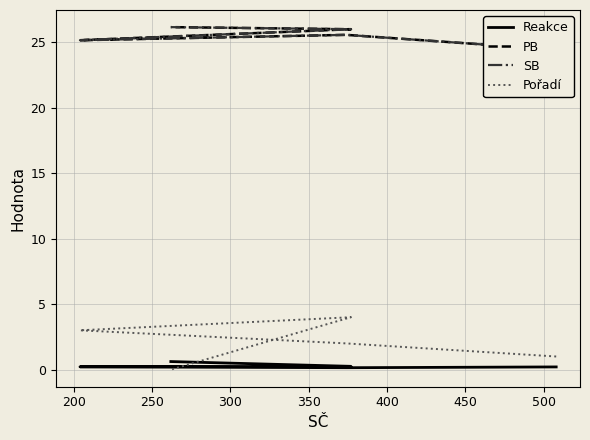

Which series has the largest range (max minus min)?

Pořadí